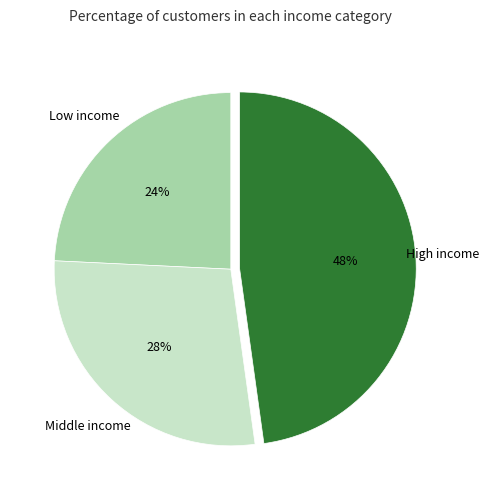

Which slice is the smallest?

Low income